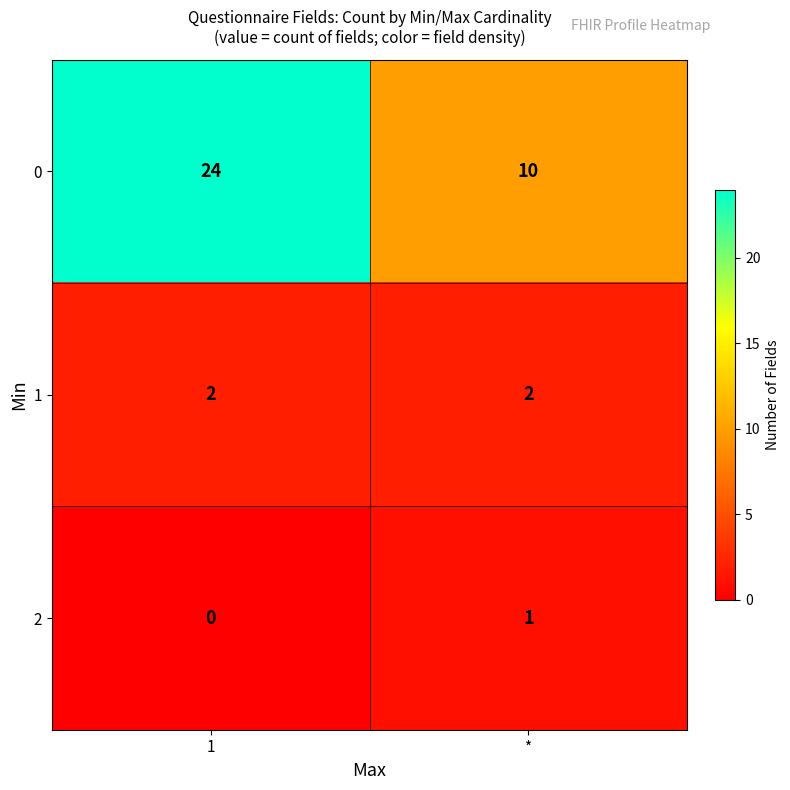

What is the total value across all series at 1?

26